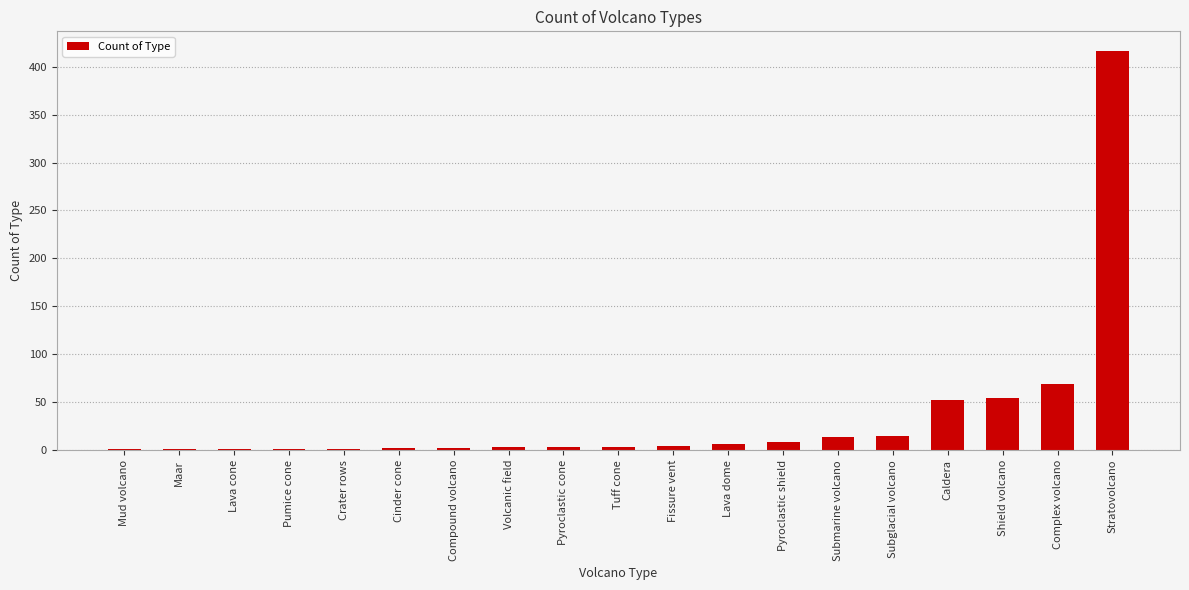

Where is the data nearest to the value 208?

Complex volcano